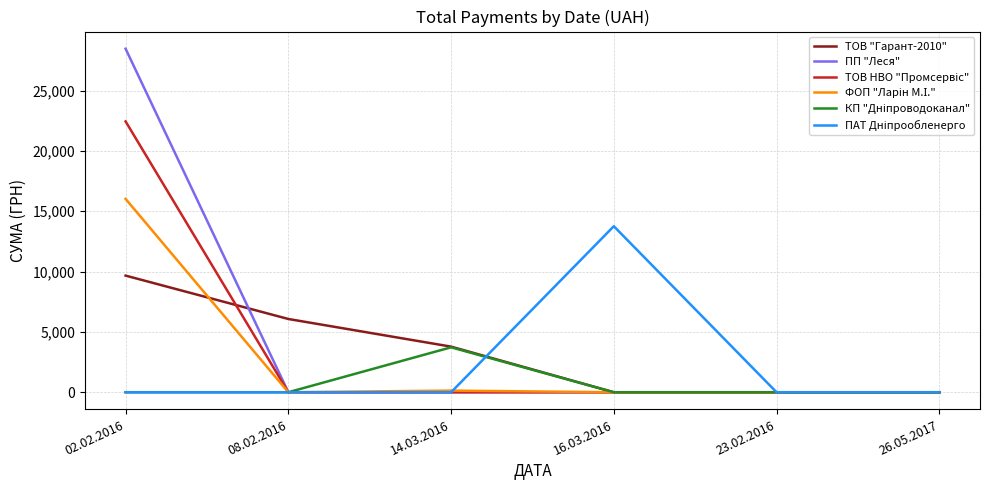

What position from the right is 26.05.2017?

1